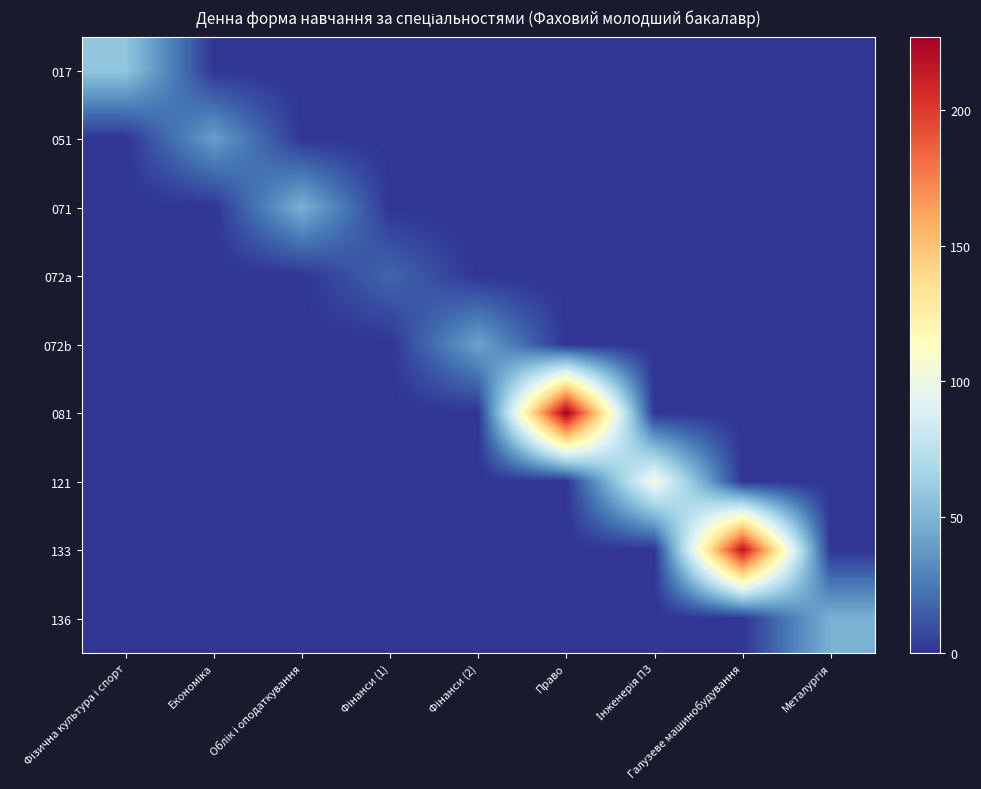

Reading left to right, extract all data points from this chart.

017: Фізична культура і спорт=58	Економіка=0	Облік і оподаткування=0	Фінанси (1)=0	Фінанси (2)=0	Право=0	Інженерія ПЗ=0	Галузеве машинобудування=0	Металургія=0
051: Фізична культура і спорт=0	Економіка=40	Облік і оподаткування=0	Фінанси (1)=0	Фінанси (2)=0	Право=0	Інженерія ПЗ=0	Галузеве машинобудування=0	Металургія=0
071: Фізична культура і спорт=0	Економіка=0	Облік і оподаткування=48	Фінанси (1)=0	Фінанси (2)=0	Право=0	Інженерія ПЗ=0	Галузеве машинобудування=0	Металургія=0
072a: Фізична культура і спорт=0	Економіка=0	Облік і оподаткування=0	Фінанси (1)=18	Фінанси (2)=0	Право=0	Інженерія ПЗ=0	Галузеве машинобудування=0	Металургія=0
072b: Фізична культура і спорт=0	Економіка=0	Облік і оподаткування=0	Фінанси (1)=0	Фінанси (2)=42	Право=0	Інженерія ПЗ=0	Галузеве машинобудування=0	Металургія=0
081: Фізична культура і спорт=0	Економіка=0	Облік і оподаткування=0	Фінанси (1)=0	Фінанси (2)=0	Право=227	Інженерія ПЗ=0	Галузеве машинобудування=0	Металургія=0
121: Фізична культура і спорт=0	Економіка=0	Облік і оподаткування=0	Фінанси (1)=0	Фінанси (2)=0	Право=0	Інженерія ПЗ=103	Галузеве машинобудування=0	Металургія=0
133: Фізична культура і спорт=0	Економіка=0	Облік і оподаткування=0	Фінанси (1)=0	Фінанси (2)=0	Право=0	Інженерія ПЗ=0	Галузеве машинобудування=217	Металургія=0
136: Фізична культура і спорт=0	Економіка=0	Облік і оподаткування=0	Фінанси (1)=0	Фінанси (2)=0	Право=0	Інженерія ПЗ=0	Галузеве машинобудування=0	Металургія=48